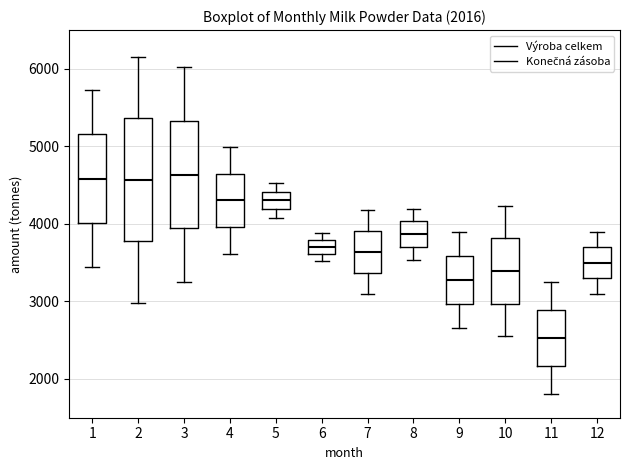

Comparing the boxes themselves (not the whiskers), which one is the tallest?

2